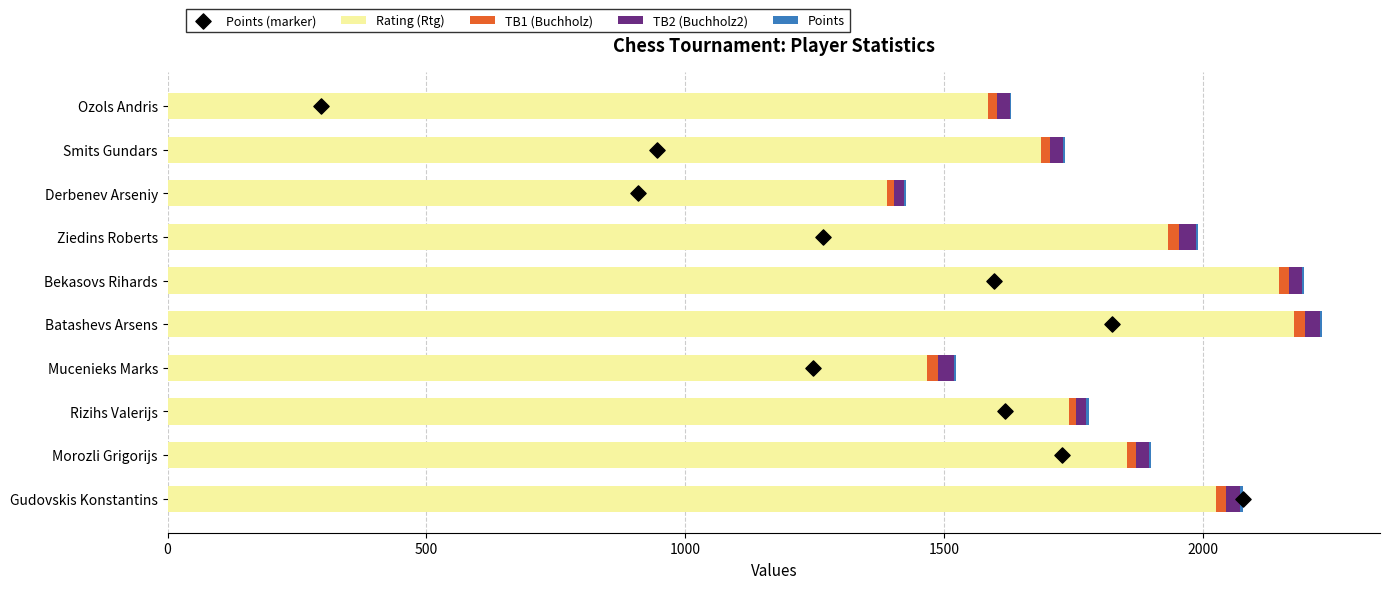

What is the maximum value for Rating (Rtg)?

2176.0